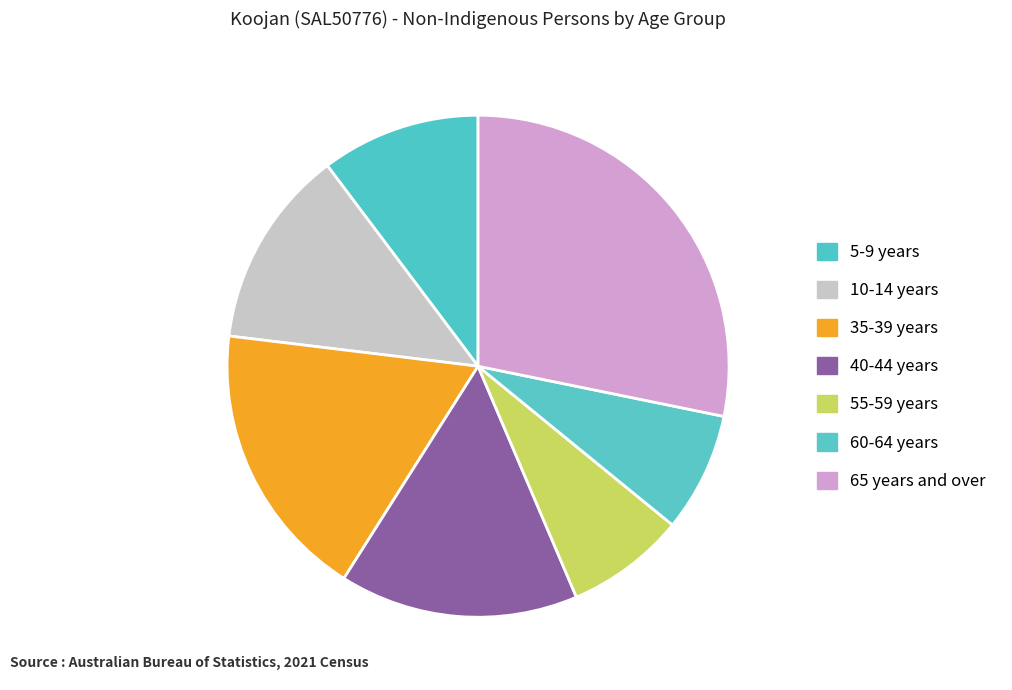

Between 60-64 years and 5-9 years, which is larger?

5-9 years